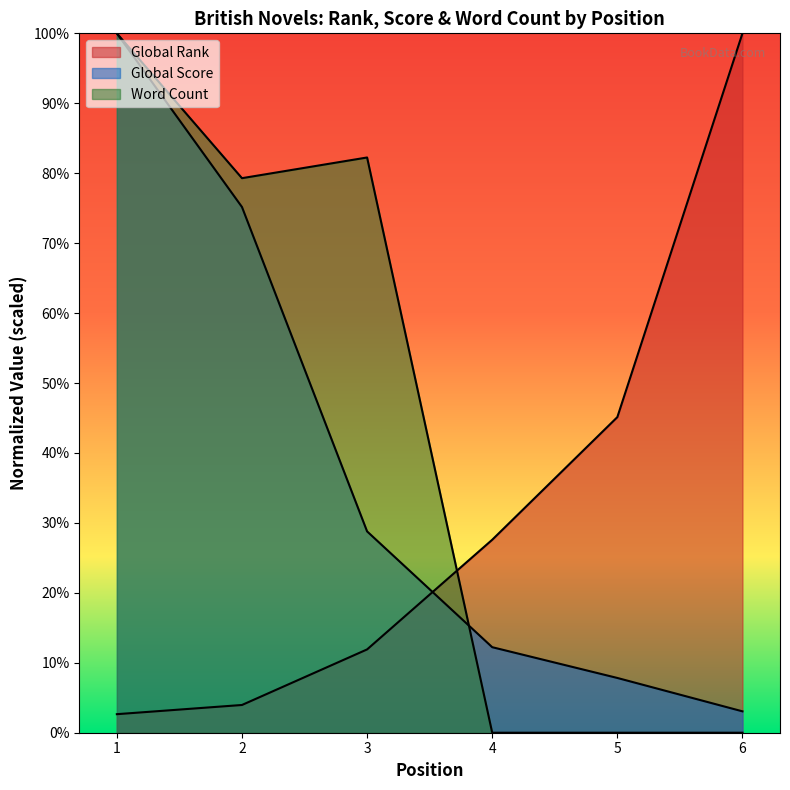

Reading right to left, extract all data points from this chart.

Global Rank: 6=10000.0	5=4512.5	4=2759.1	3=1191.1	2=396.6	1=265.2
Global Score: 6=305.7	5=783.0	4=1223.0	3=2878.4	2=7516.8	1=10000.0
Word Count: 6=0.0	5=0.0	4=0.0	3=8224.9	2=7929.0	1=10000.0